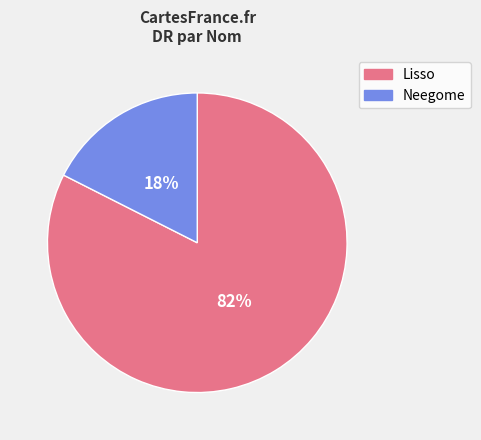

To the nearest percent, what is the average slice percentage?

50%